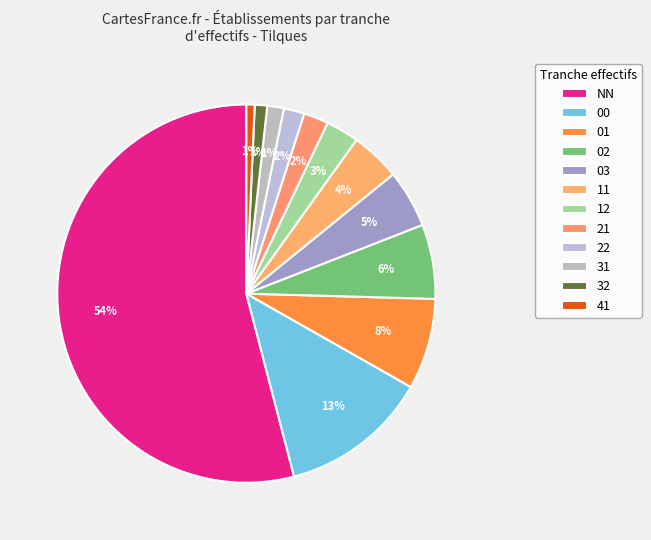

Is it true that NN is 47% of the pie?

False